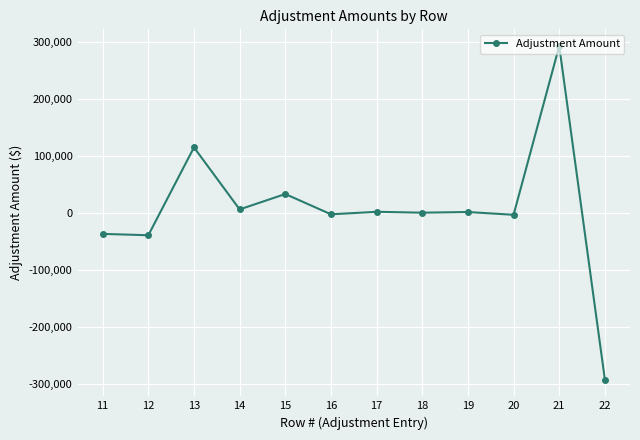

Is this an area chart (filled region under the line)?

No